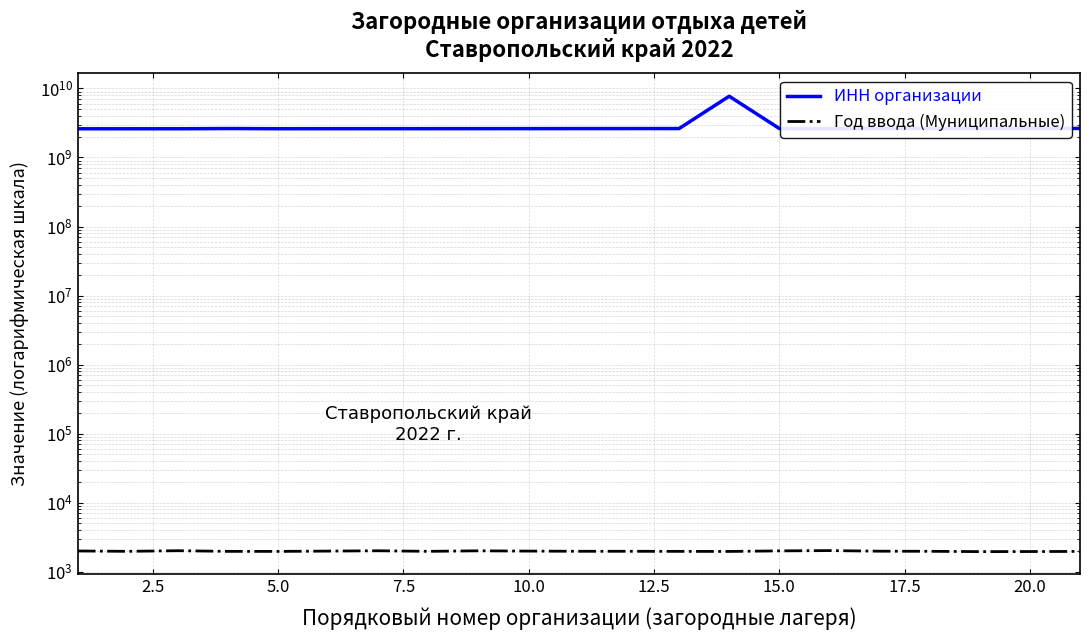

What are all the series names shown in the legend?

ИНН организации, Год ввода (Муниципальные)